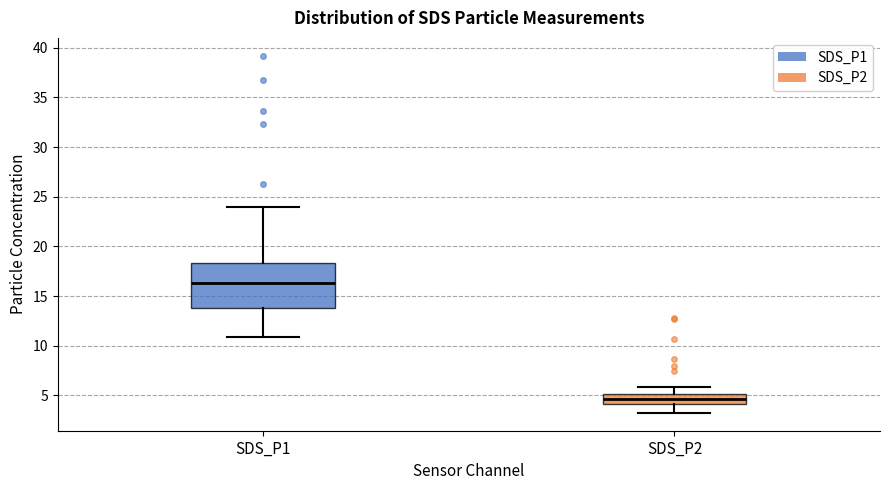

Reading left to right, transcribe this box plot: for each box, give where its median line is, the range the box spans, and where its two whiskers end, as read against the y-axis. The values are not printed on the chart, so give them approximately, as read against the axis.

SDS_P1: median 16.5, box 14.0 to 18.5, whiskers 11.0 to 24.0
SDS_P2: median 4.5, box 4.0 to 5.0, whiskers 3.5 to 6.0